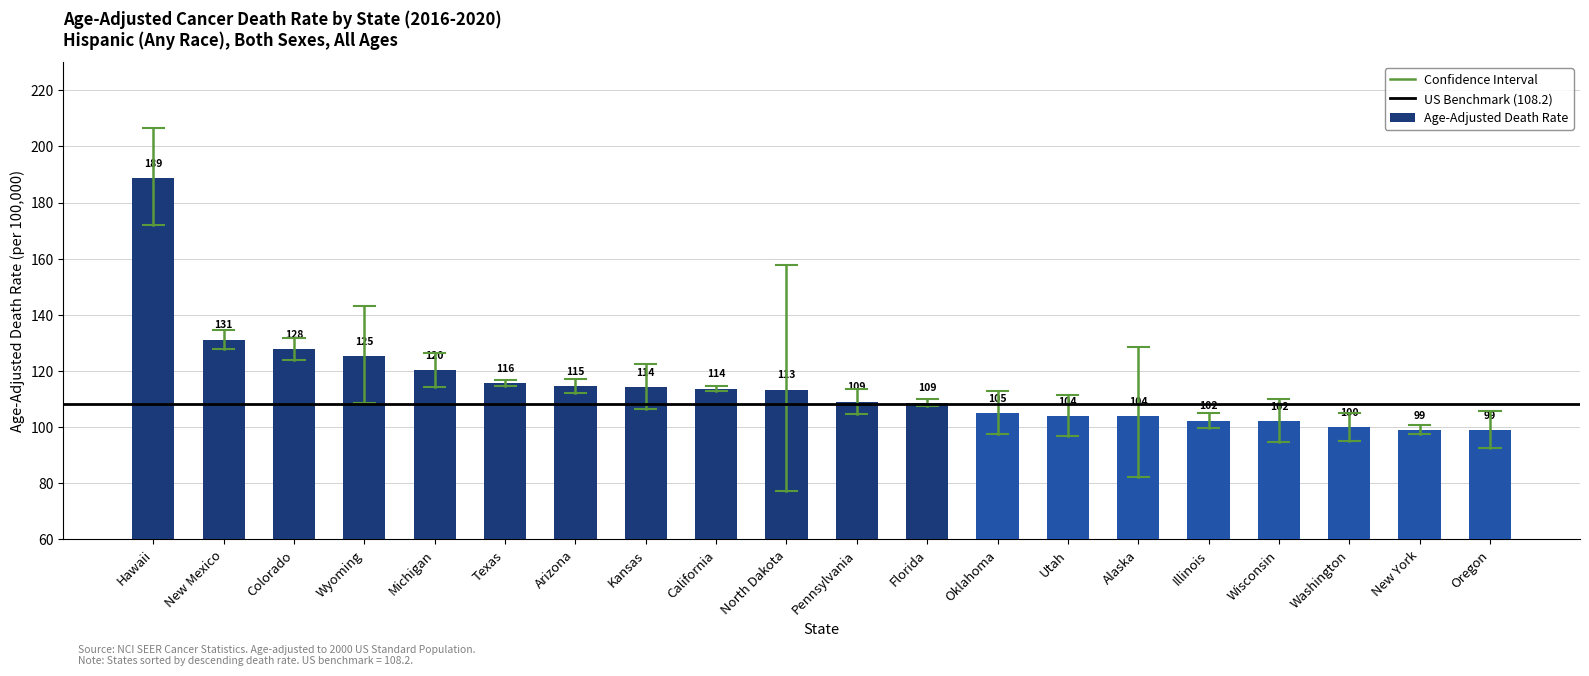

What is the average value?

114.9